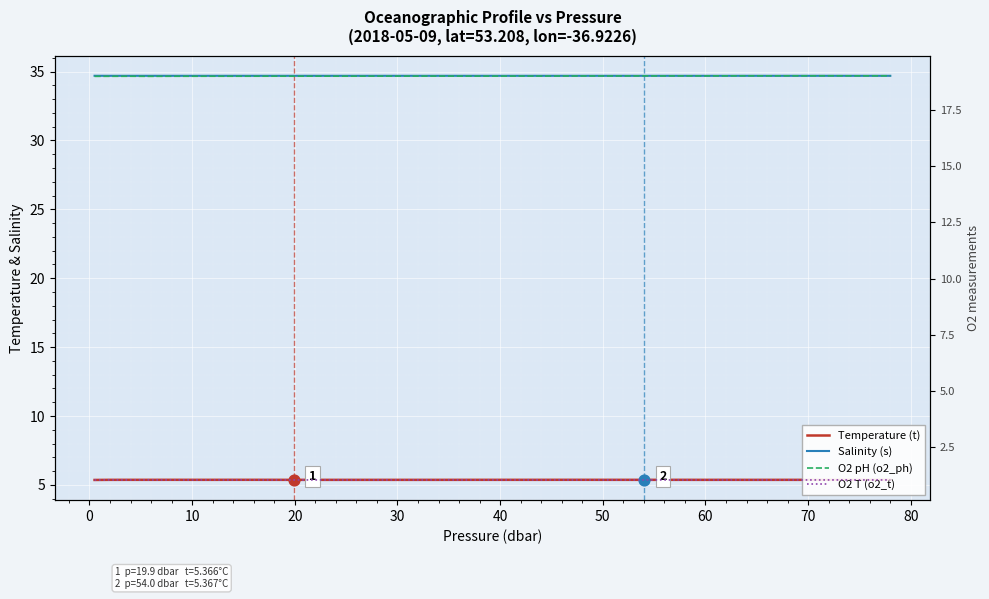

At how many categories does at least one series exceed 20?

40